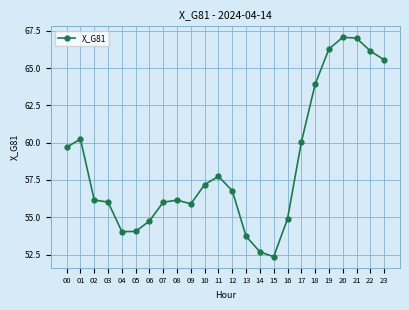

Between 09 and 18, which is larger?

18